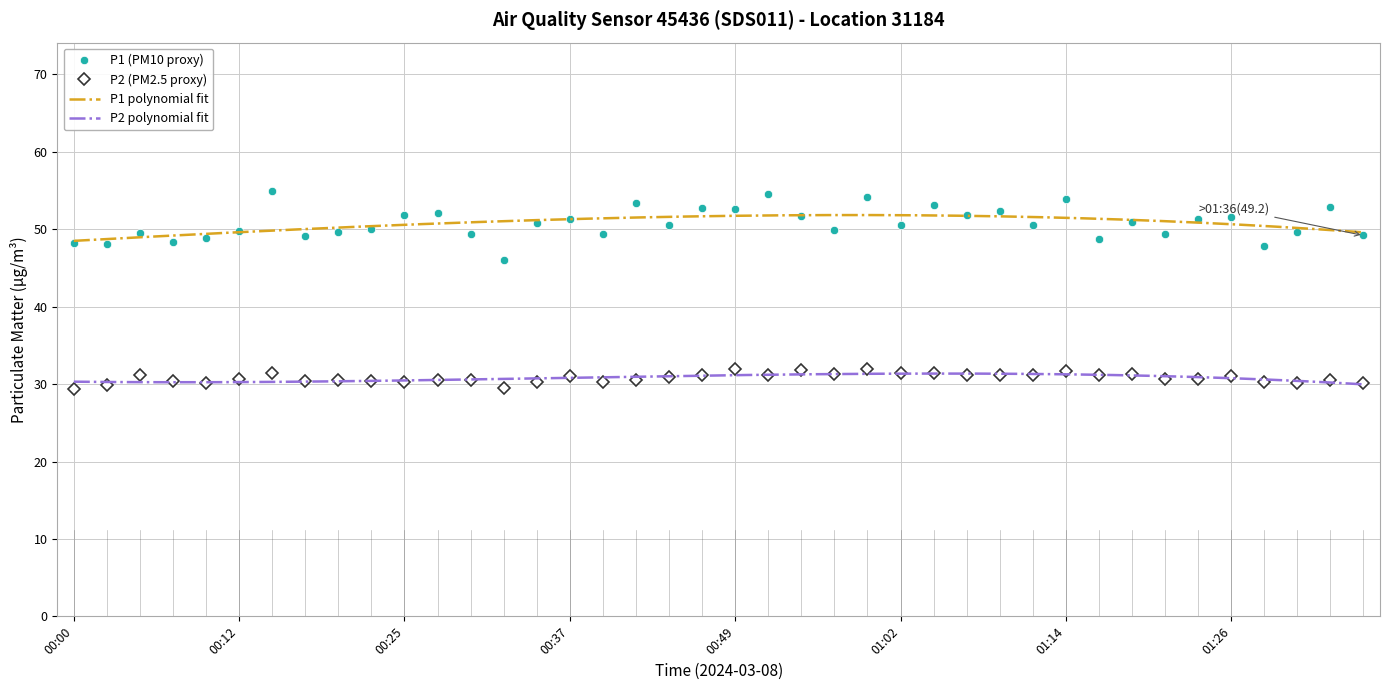

What value does the P2 series have at 01:07?

31.1